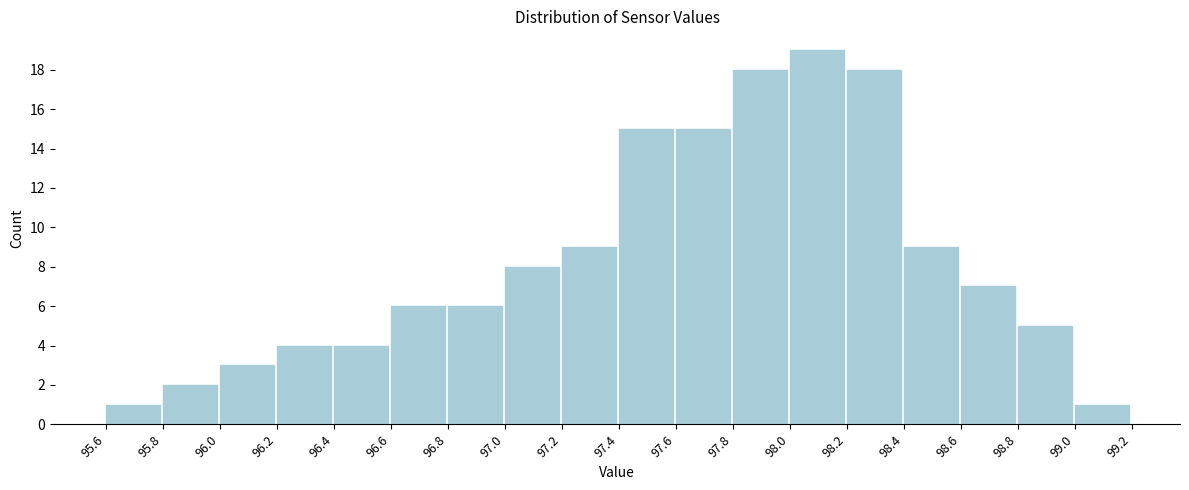

Which range on the x-axis has the tallest bar?

98.0 to 98.2